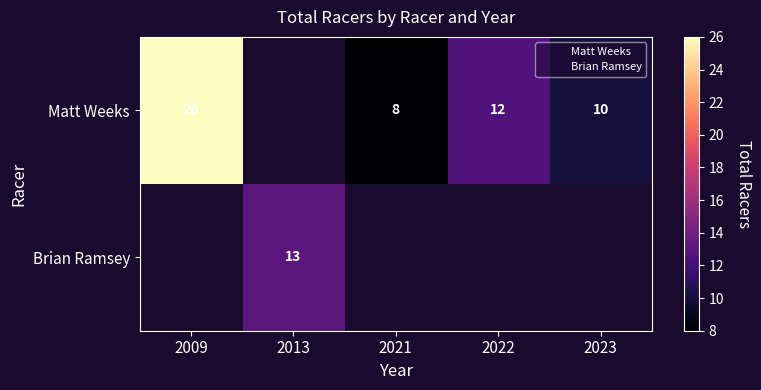

Is it true that Matt Weeks equals 7 at 2022?

False